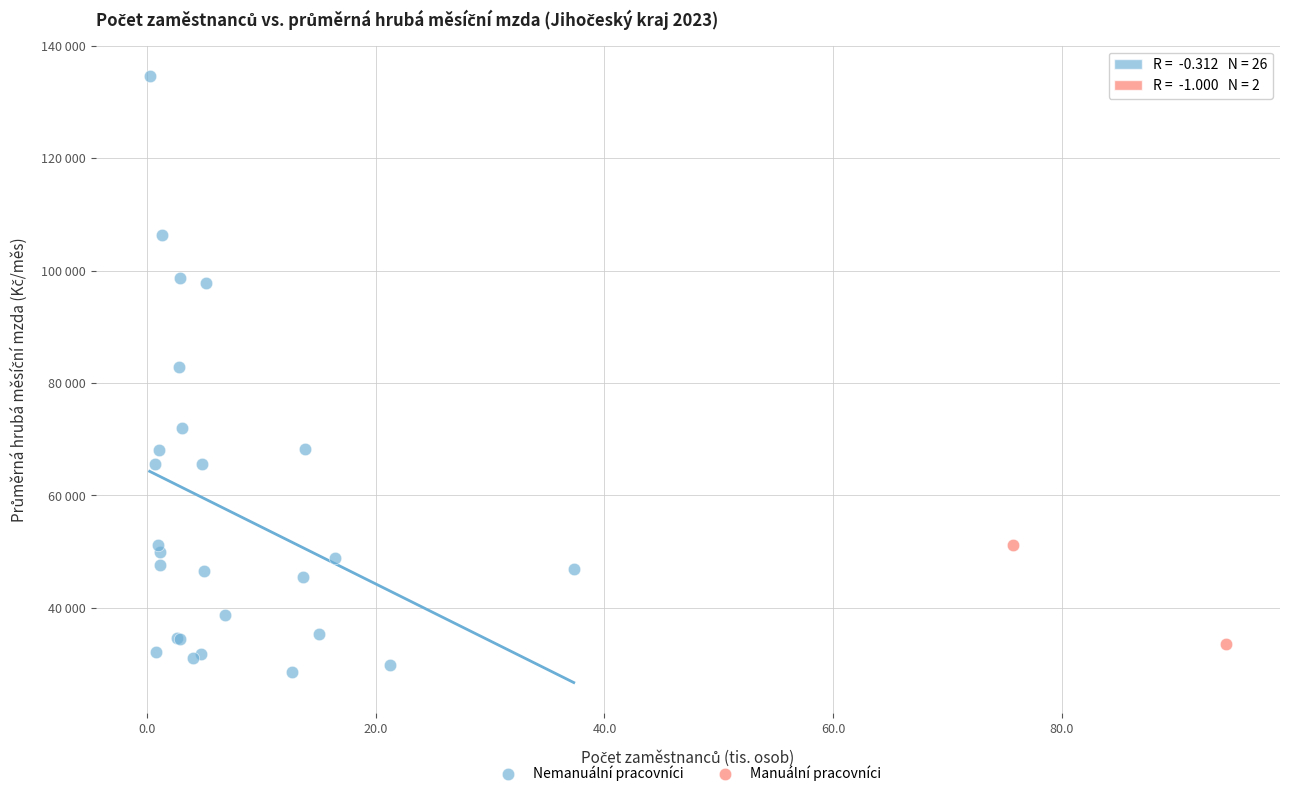

What are all the series names shown in the legend?

Nemanuální pracovníci, Manuální pracovníci